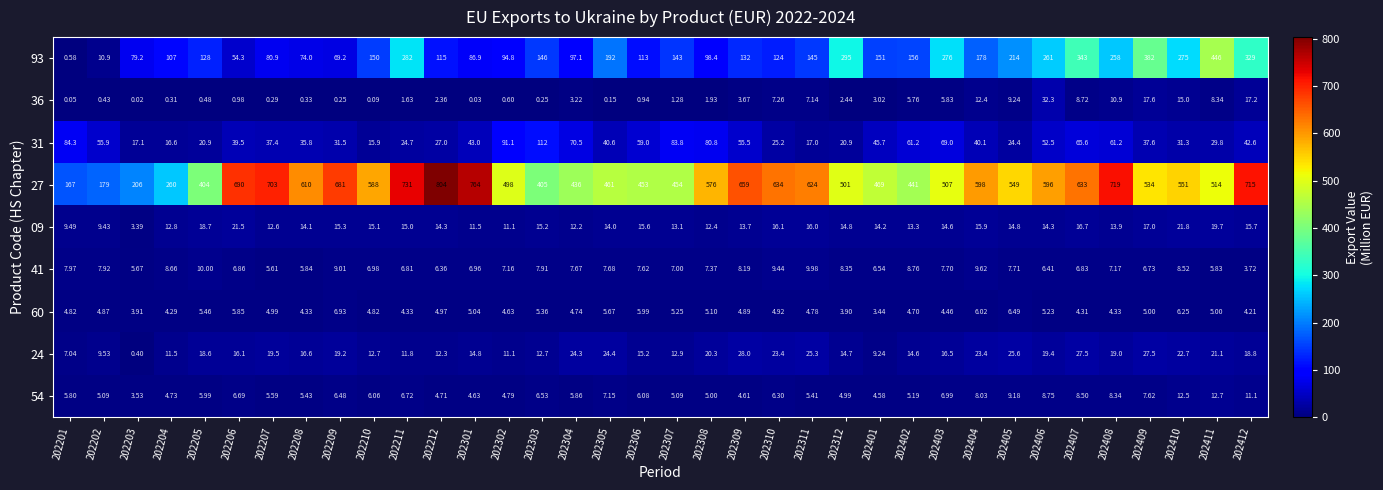

Between 202307 and 202402, which series saw the biggest shift?

31